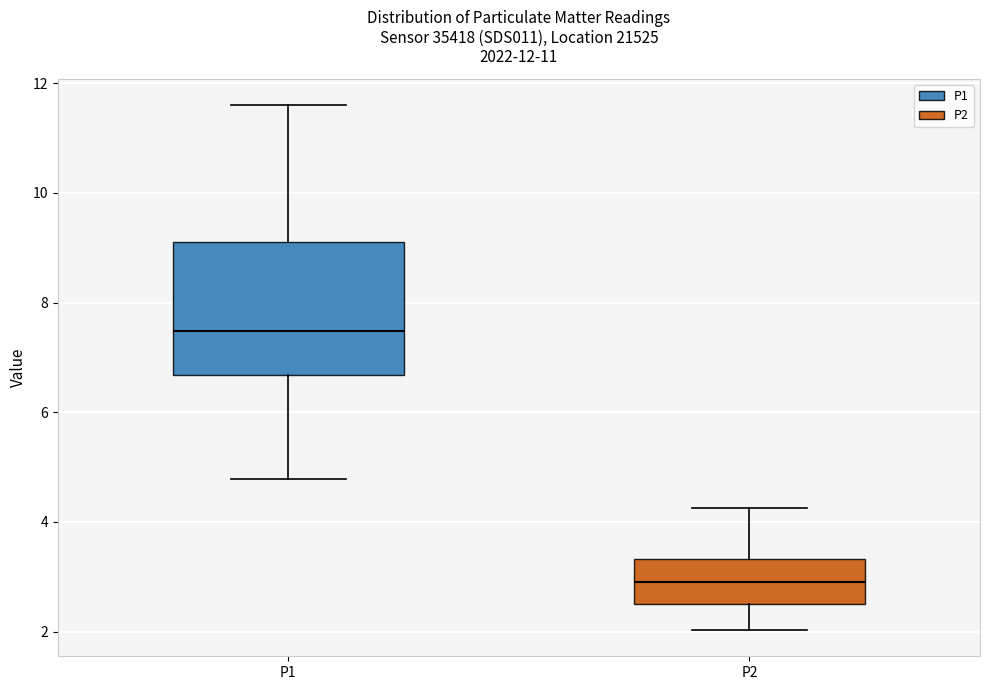

Reading left to right, read every box against the y-axis: the position of its median line, the range the box covers, and the ends of its whiskers. The values are not printed on the chart, so give them approximately, as read against the axis.

P1: median 7.4, box 6.6 to 9.2, whiskers 4.8 to 11.6
P2: median 3.0, box 2.6 to 3.4, whiskers 2.0 to 4.2